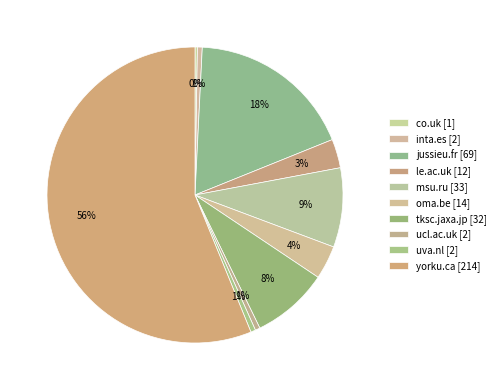

Which slice is the smallest?

co.uk